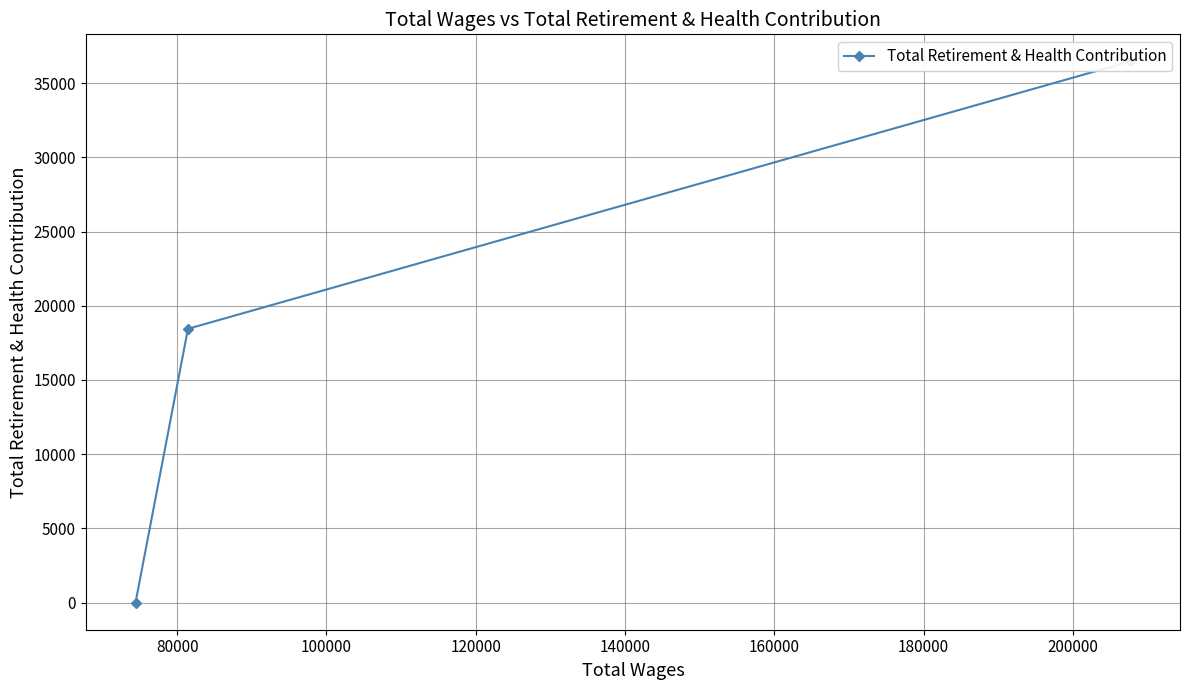

Where is the data nearest to the value 18231?

80000